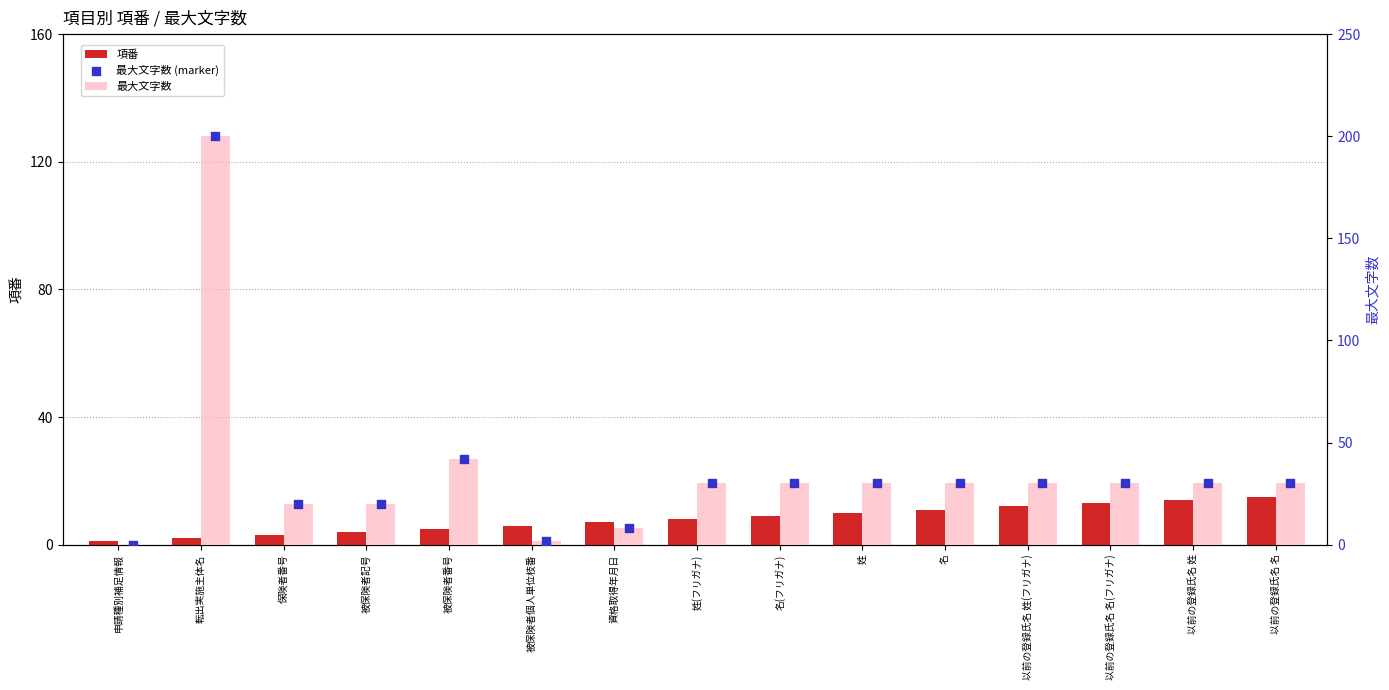

Which series has the largest total across all categories?

最大文字数